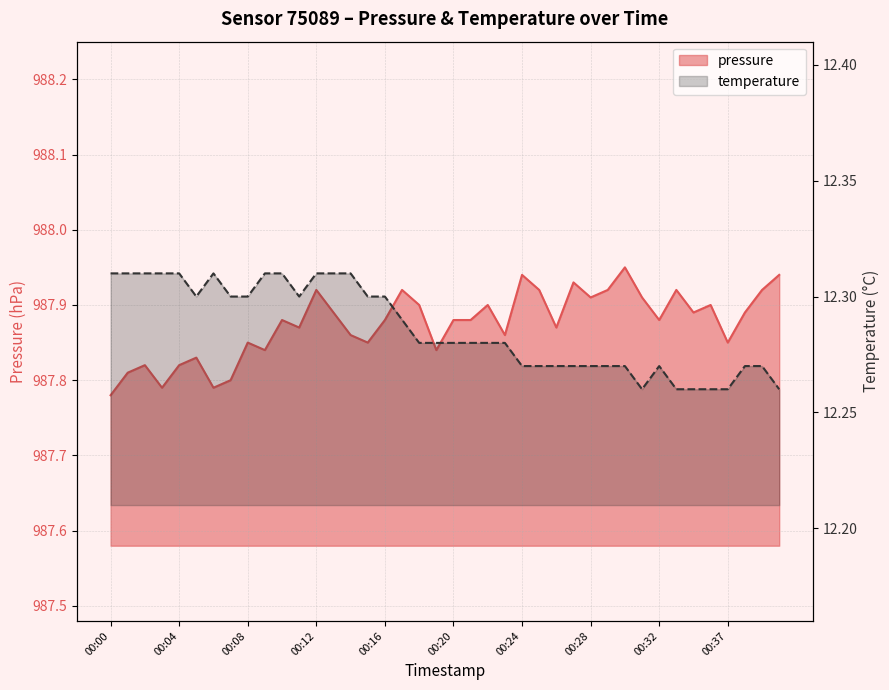

What is the difference between the maximum and minimum values in the temperature series?

0.1